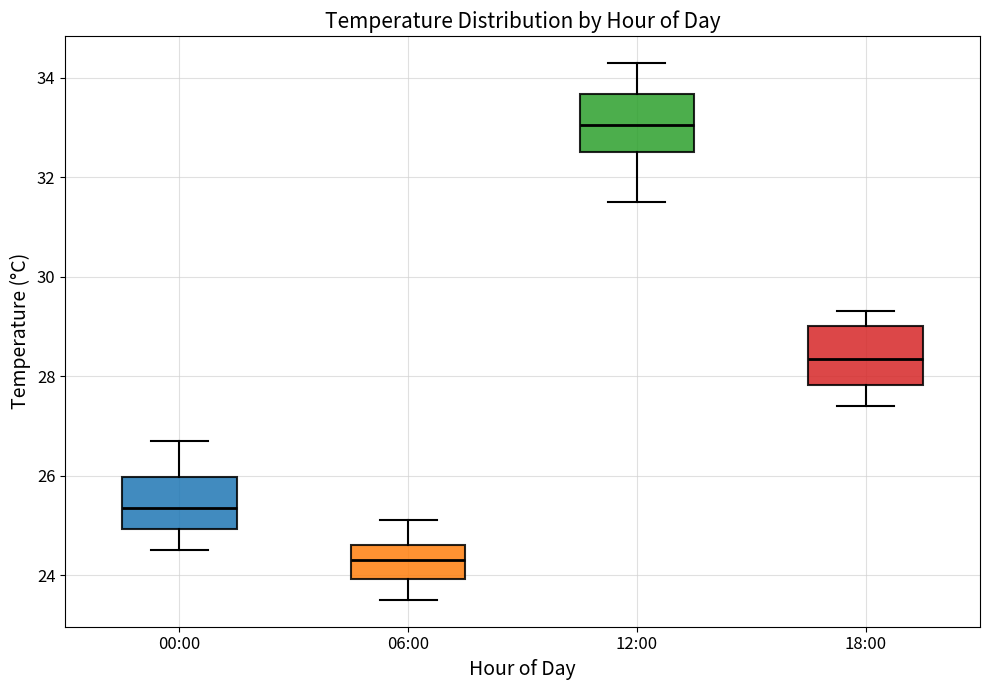

Reading left to right, transcribe this box plot: for each box, give where its median line is, the range the box spans, and where its two whiskers end, as read against the y-axis. The values are not printed on the chart, so give them approximately, as read against the axis.

00:00: median 25.4, box 25.0 to 26.0, whiskers 24.6 to 26.8
06:00: median 24.4, box 24.0 to 24.6, whiskers 23.6 to 25.2
12:00: median 33.0, box 32.6 to 33.6, whiskers 31.6 to 34.4
18:00: median 28.4, box 27.8 to 29.0, whiskers 27.4 to 29.4